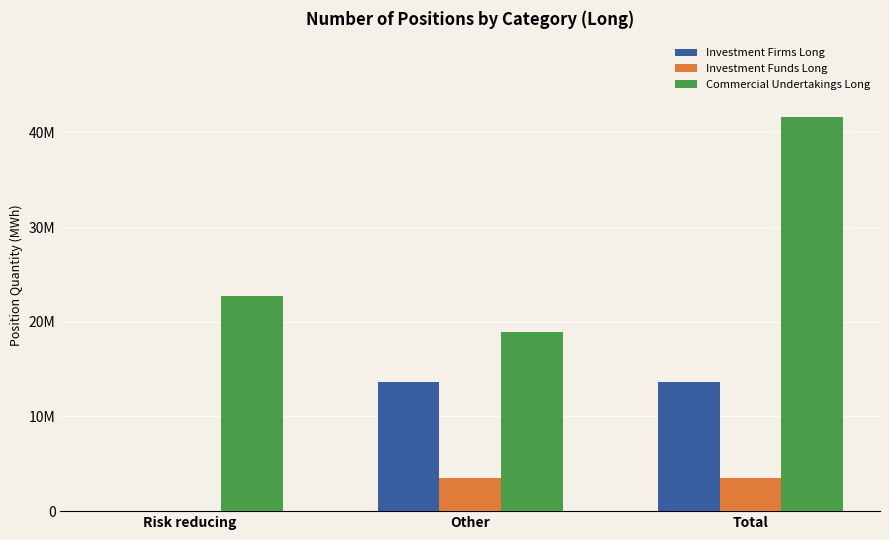

Which category has the highest value in the Investment Funds Long series?

Other